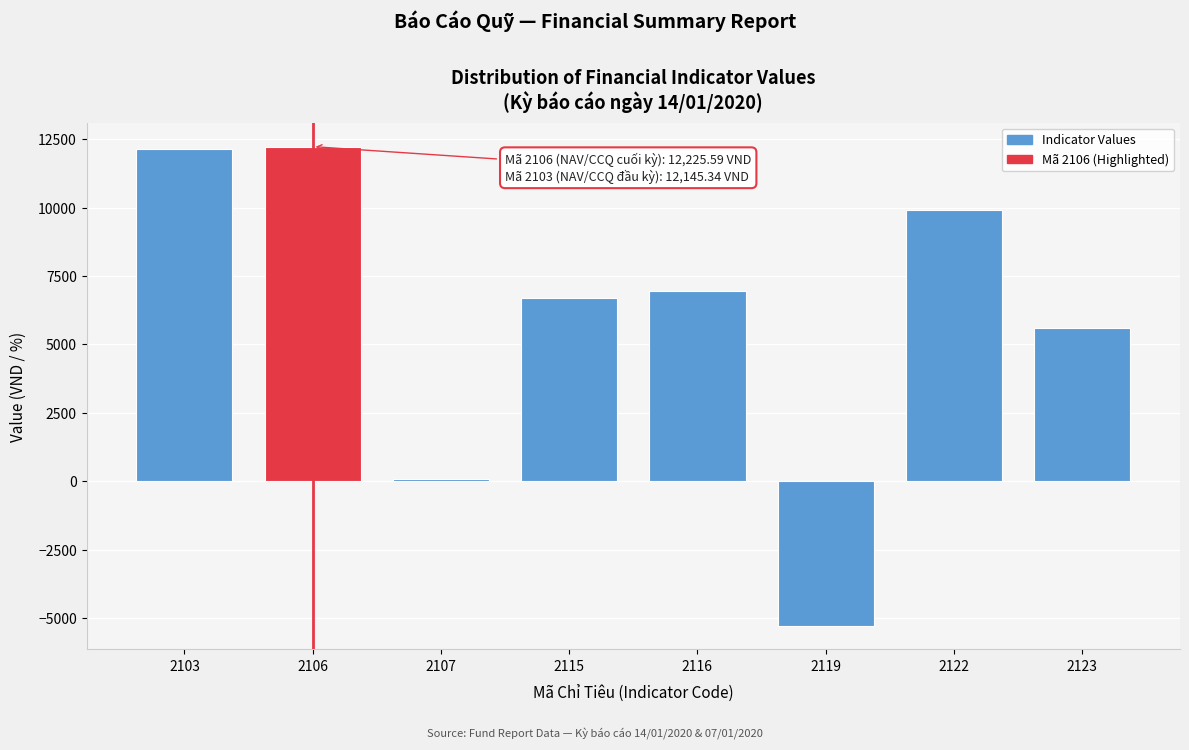

What is the value of the 1st bar from the left?

12145.3